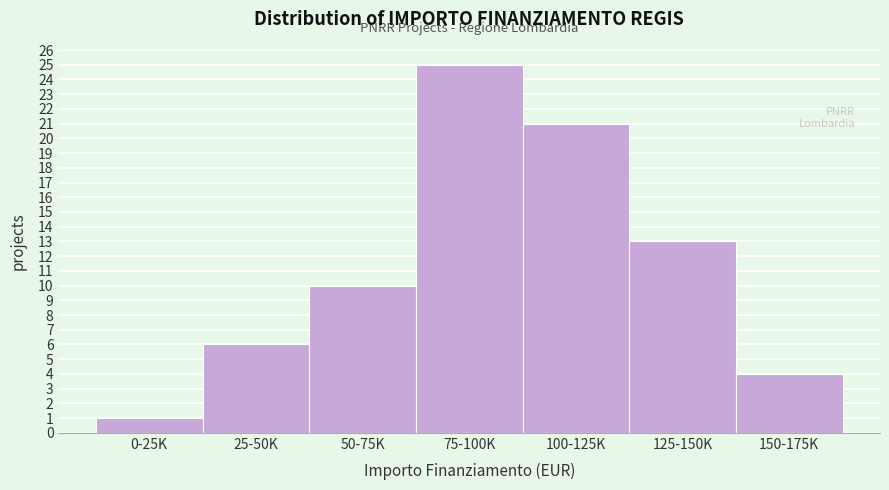

Reading left to right, extract all data points from this chart.

1	6	10	25	21	13	4